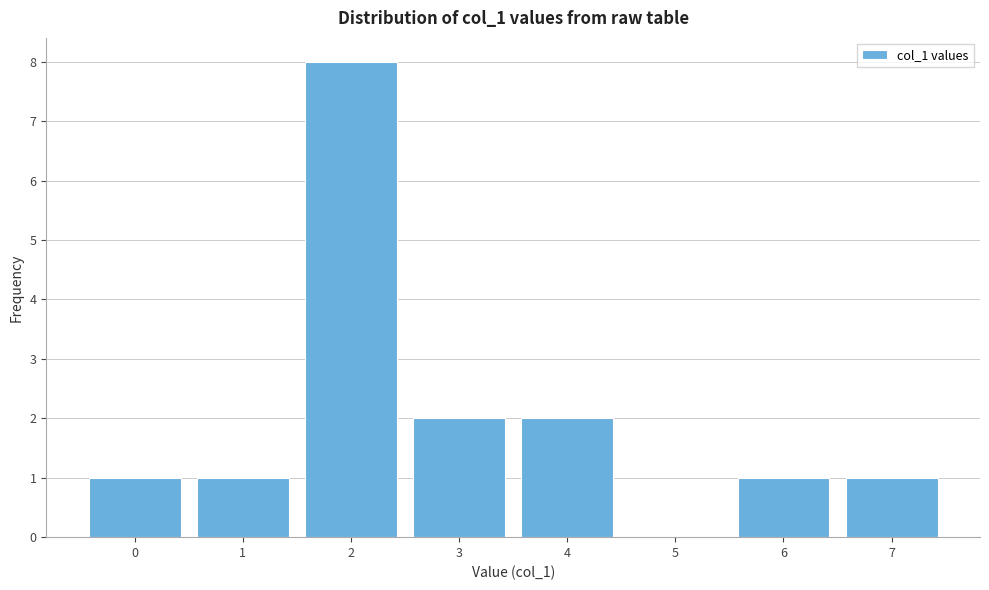

Reading left to right, extract all data points from this chart.

0=1	1=1	2=8	3=2	4=2	5=0	6=1	7=1